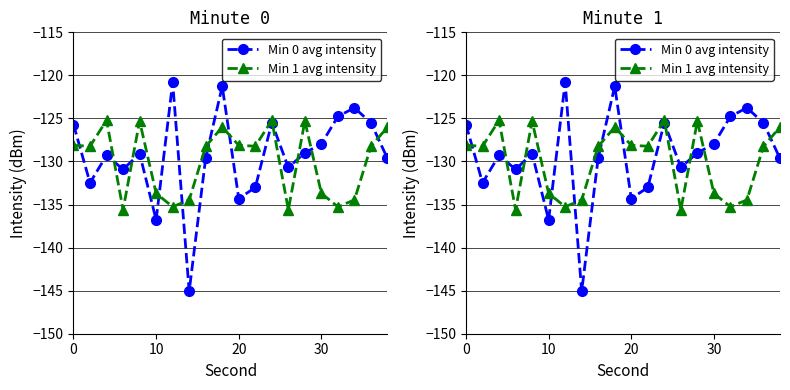

Is it true that Min 0 avg intensity equals -72.7 at 30?

False